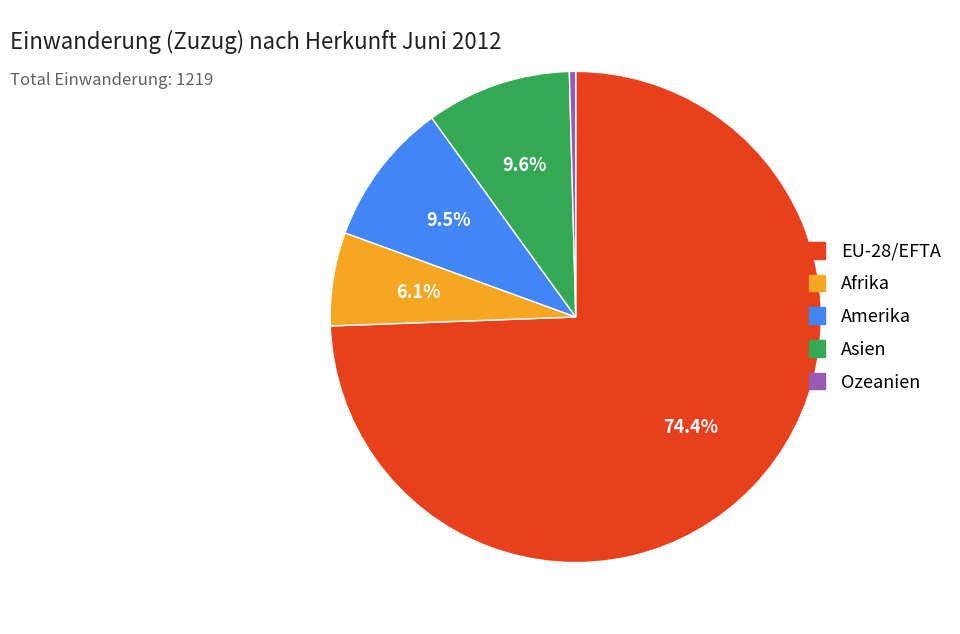

How much of the chart is everything except EU-28/EFTA?

25.6%